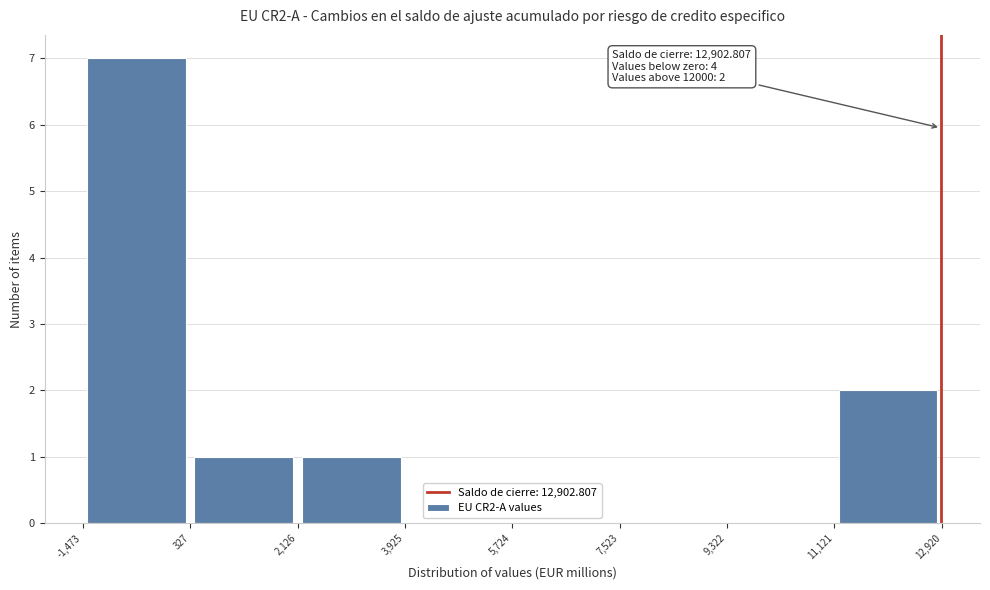

Which range on the x-axis has the tallest bar?

-1,473 to 327